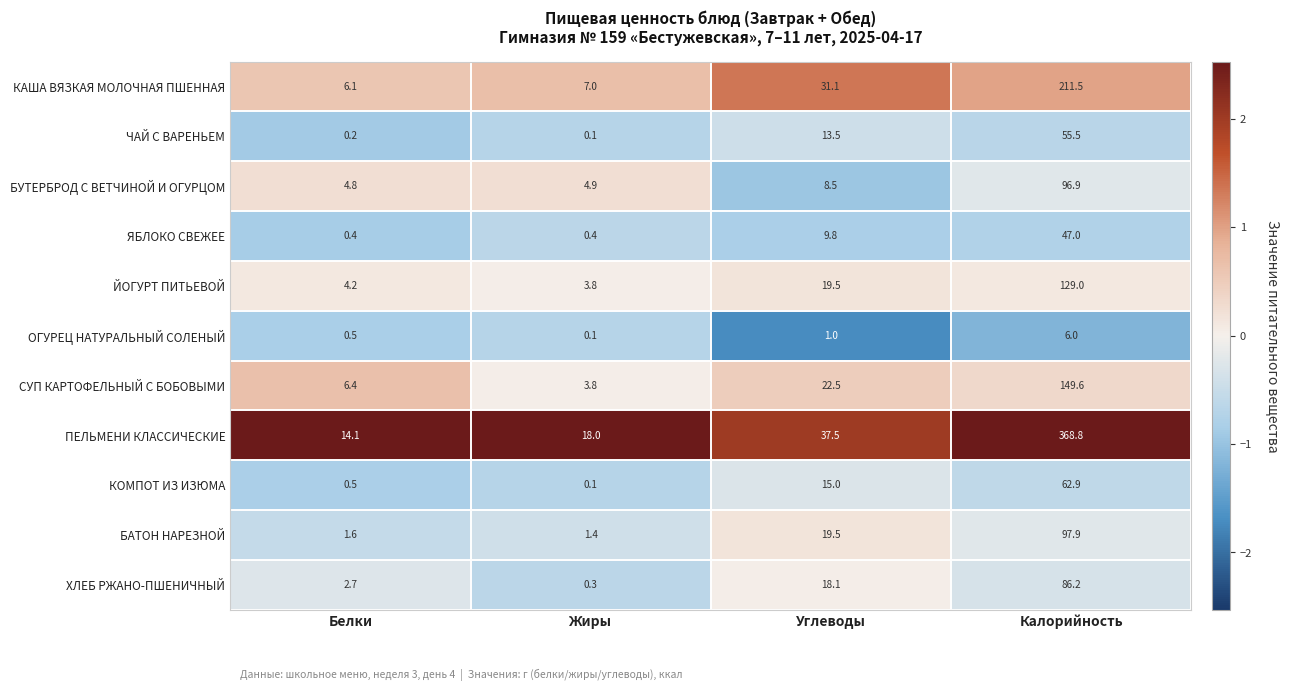

What is the spread (max minus min) of values at Калорийность?

362.8